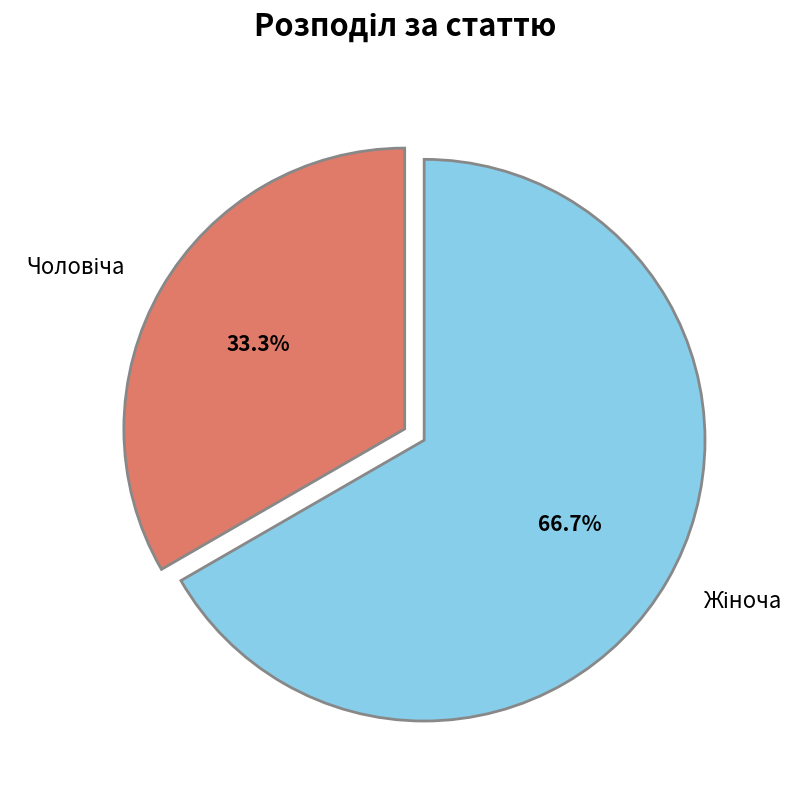

To the nearest percent, what is the average slice percentage?

50%